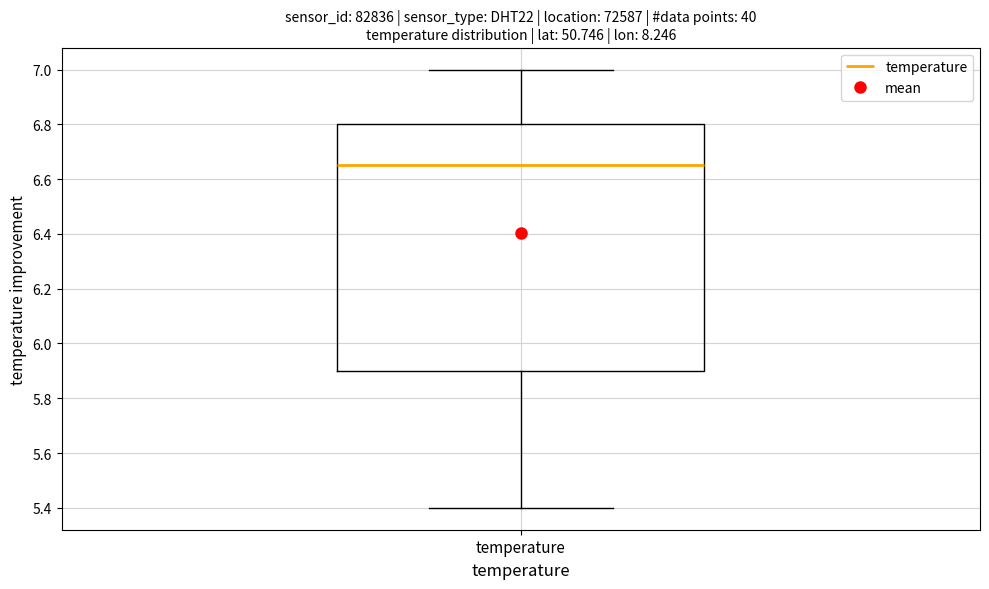

Transcribe this box plot: give where the median line is, the range the box spans, and where the two whiskers end, as read against the y-axis. The values are not printed on the chart, so give them approximately, as read against the axis.

median 6.66, box 5.90 to 6.80, whiskers 5.40 to 7.00